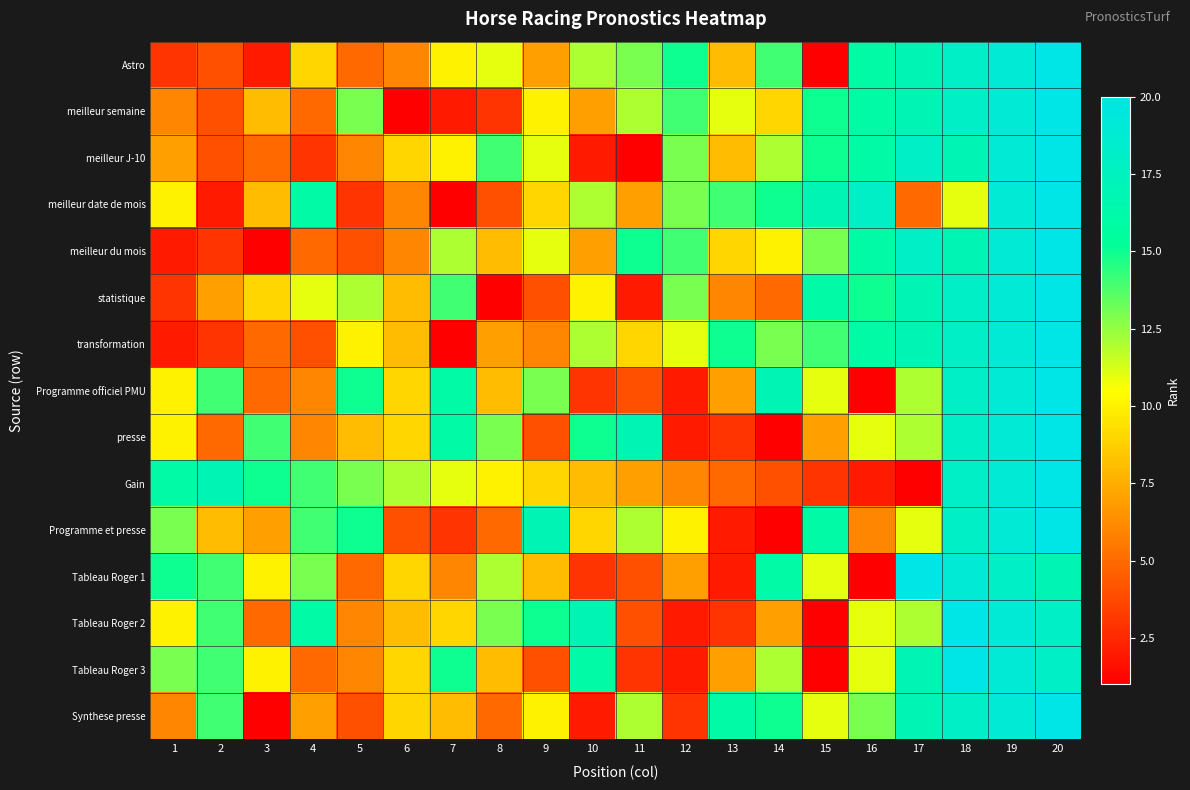

How many data points does each series have?

20